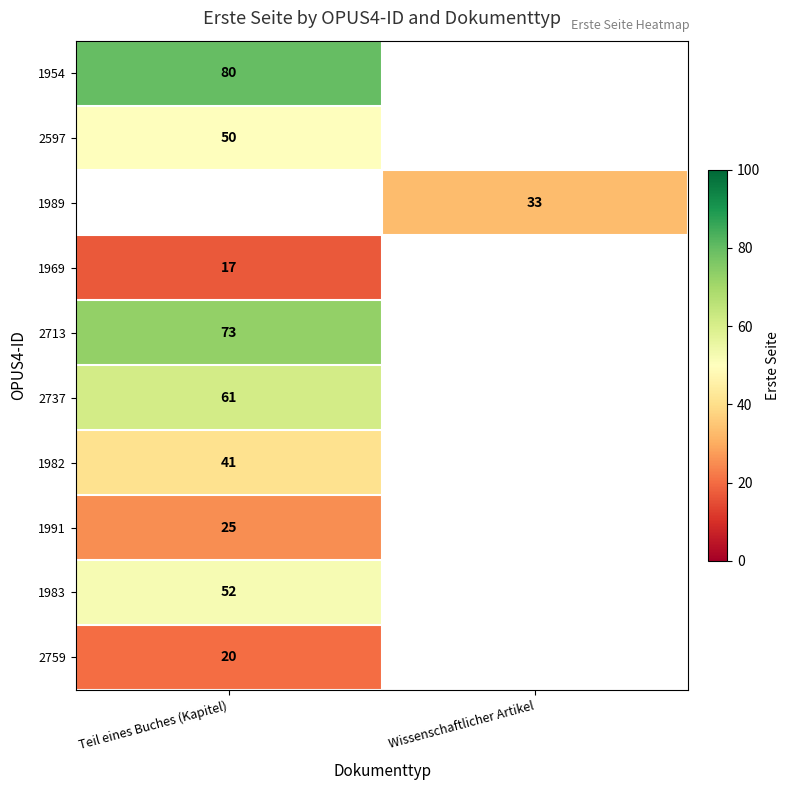

True or false: 1954 has a value of 35 at Teil eines Buches (Kapitel).

False